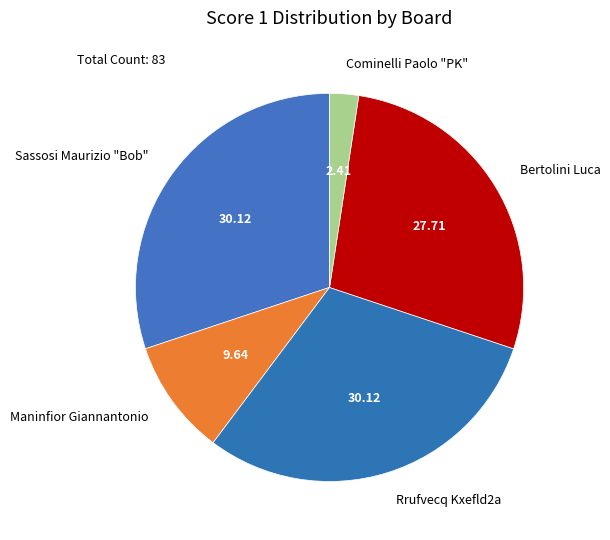

Does any single category account for the majority?

No